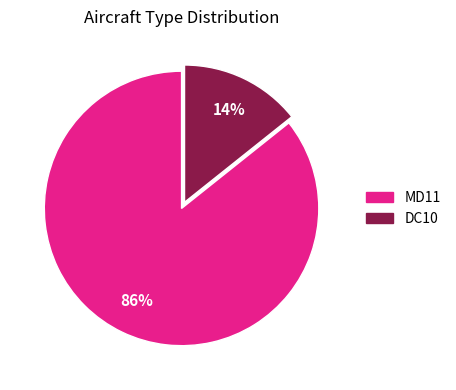

True or false: DC10 accounts for 14% of the total.

True